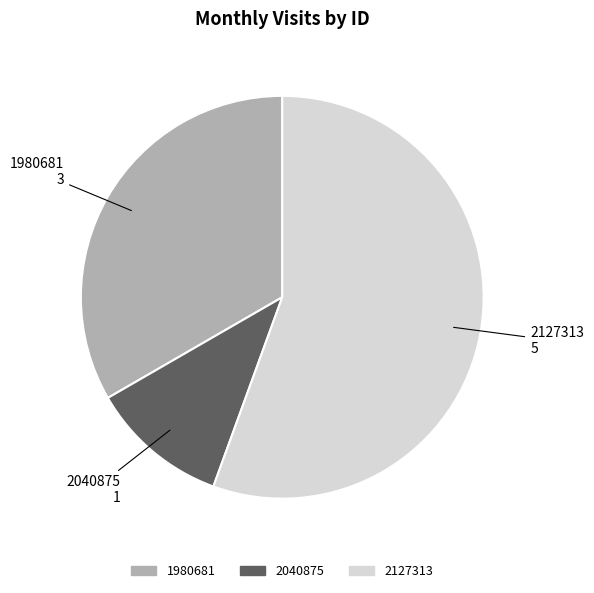

True or false: 2040875 accounts for 4% of the total.

False